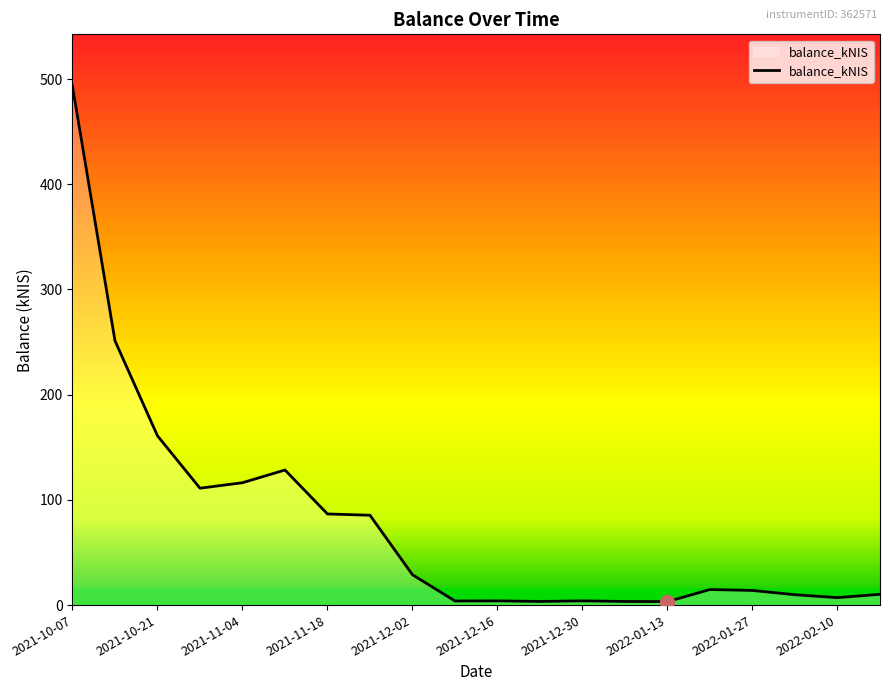

What is the greatest value displayed?

493.2